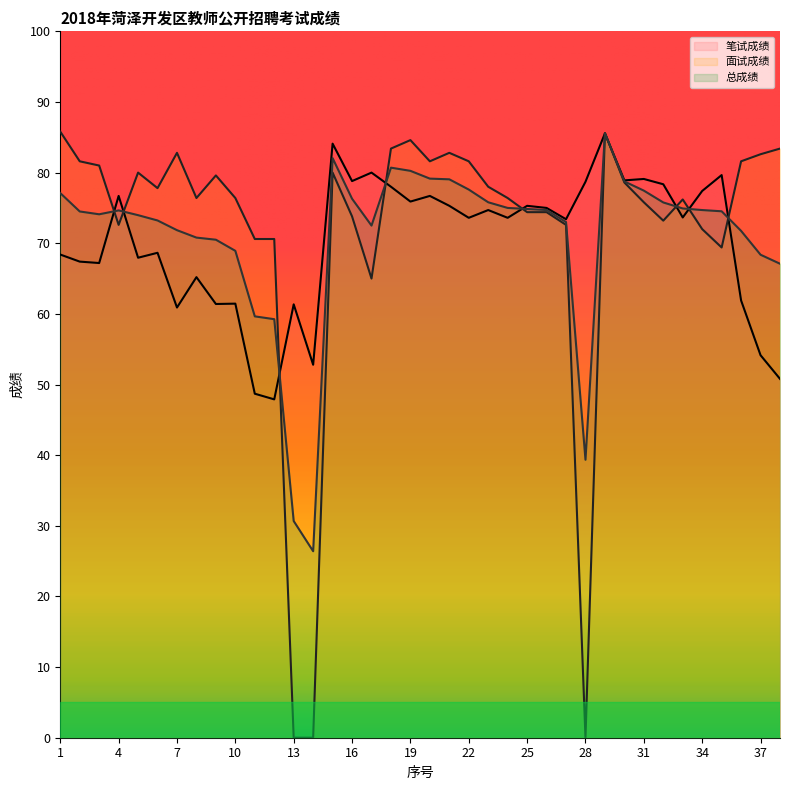

What is the difference between the highest and lowest values at 6?

9.1